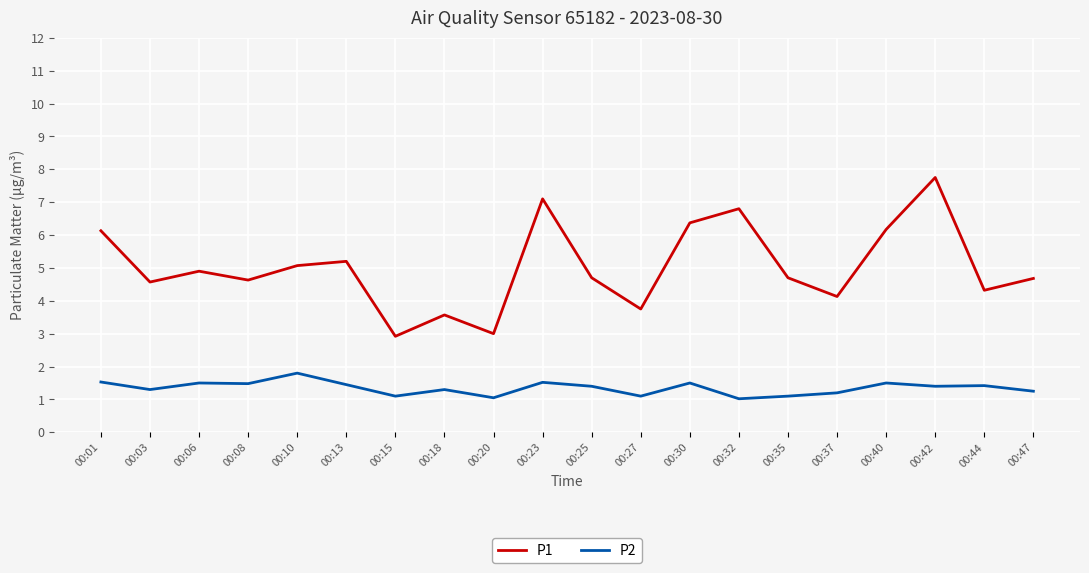

What is the difference between the maximum and minimum values in the P2 series?

0.8